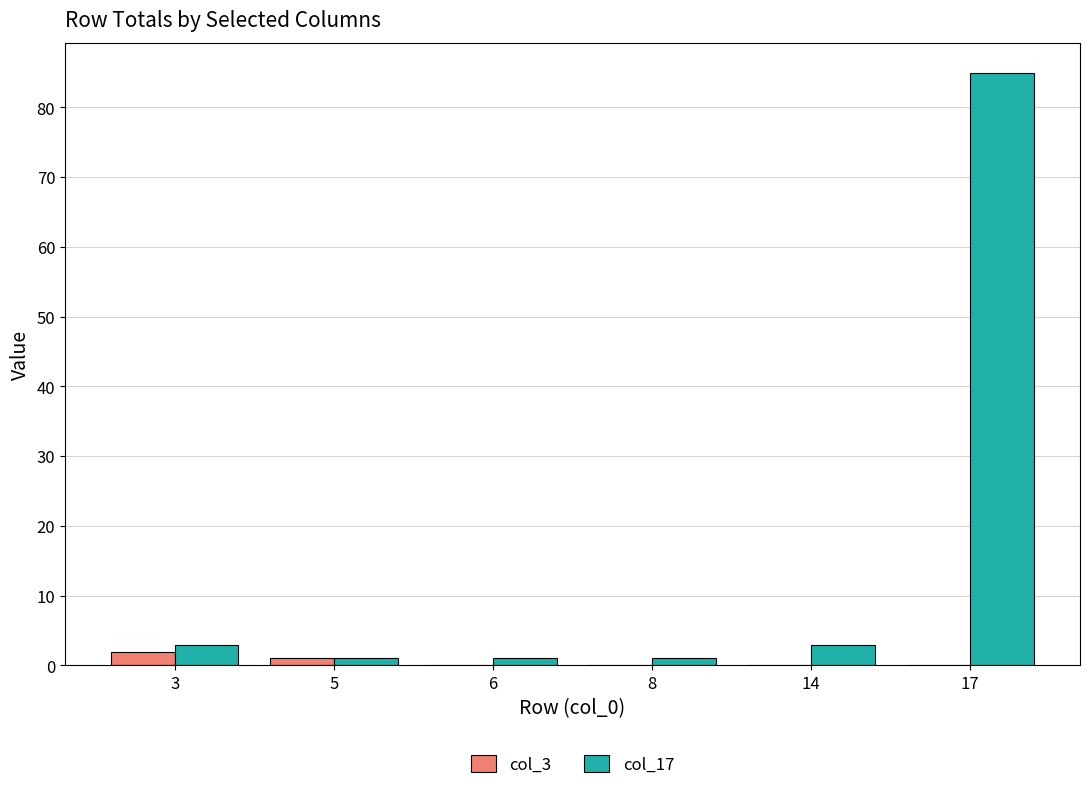

At which category is the sum across all series the highest?

17